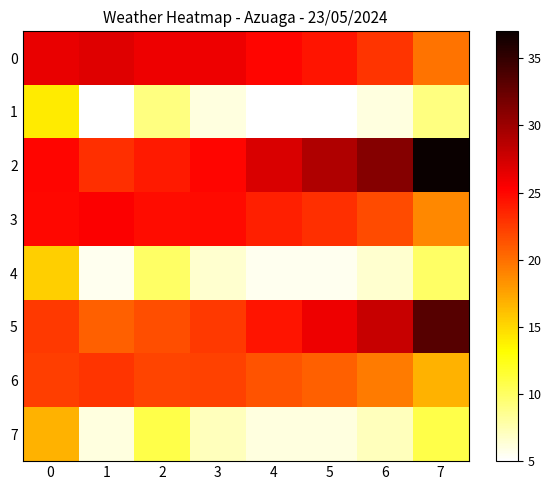

How many categories are shown in the chart?

8